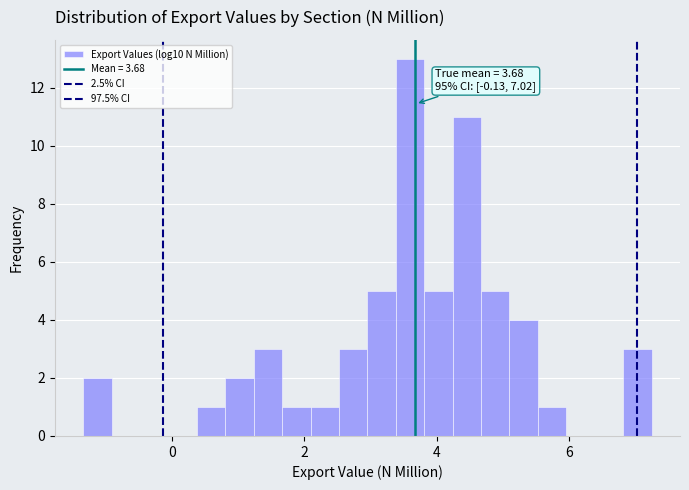

Read against the x-axis, roughly where is the centre of the tallest bar?

3.6